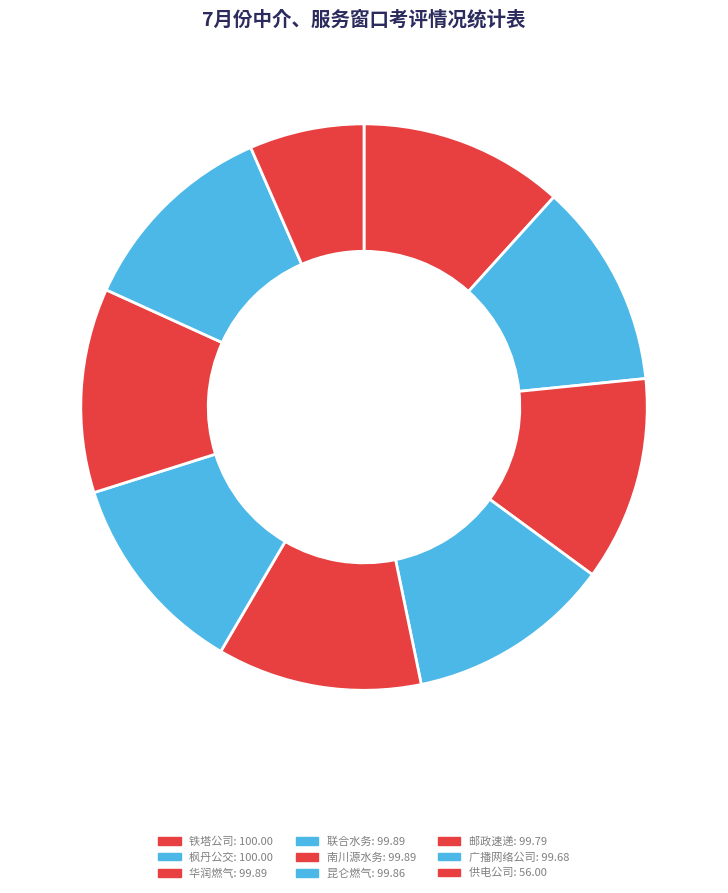

How many slices are in this pie chart?

9